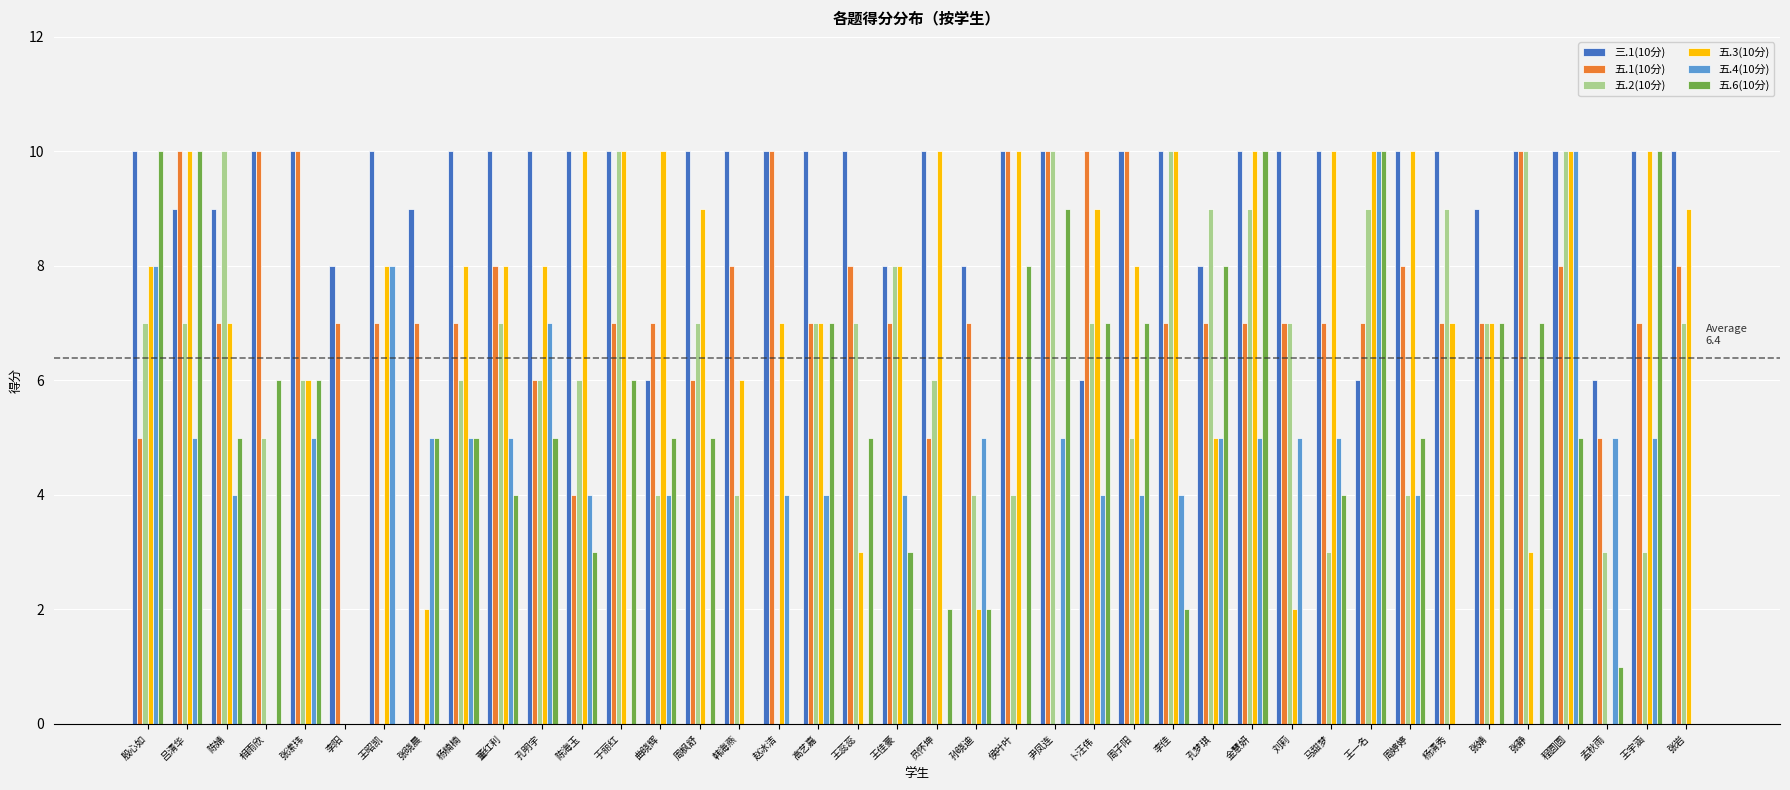

What is the total value across all series at 孔明宇?

42